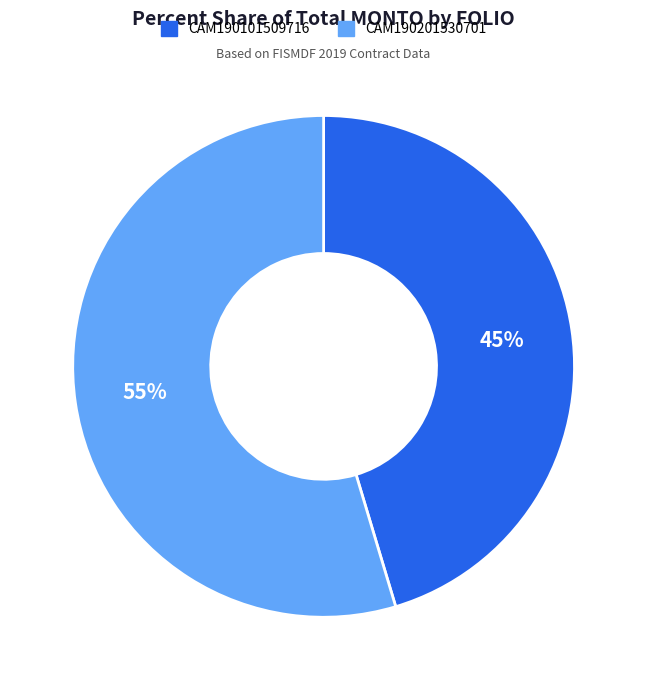

Is there a majority slice in this chart?

Yes